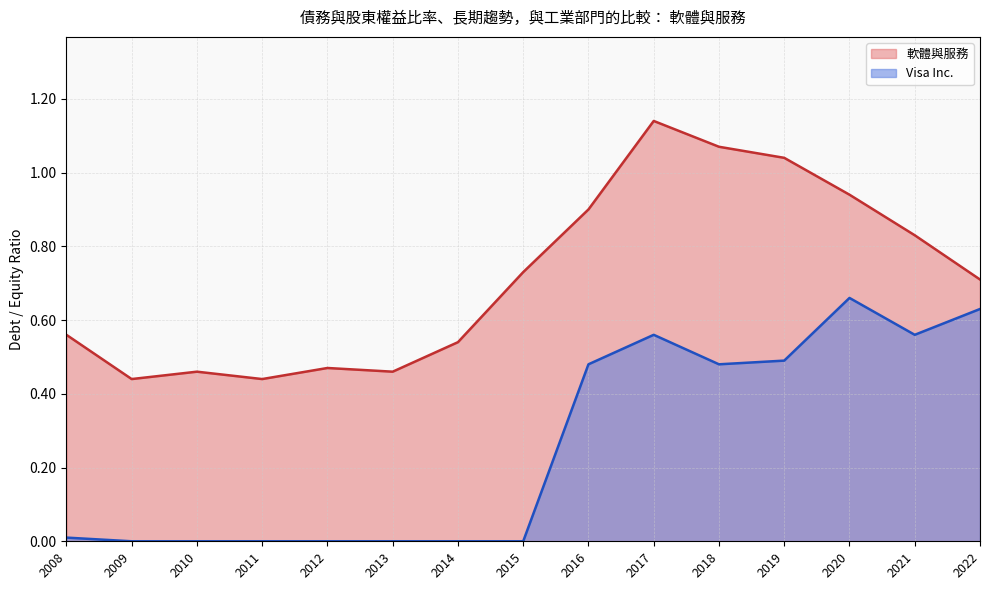

What is the difference between the maximum and minimum values in the Visa Inc. series?

0.7